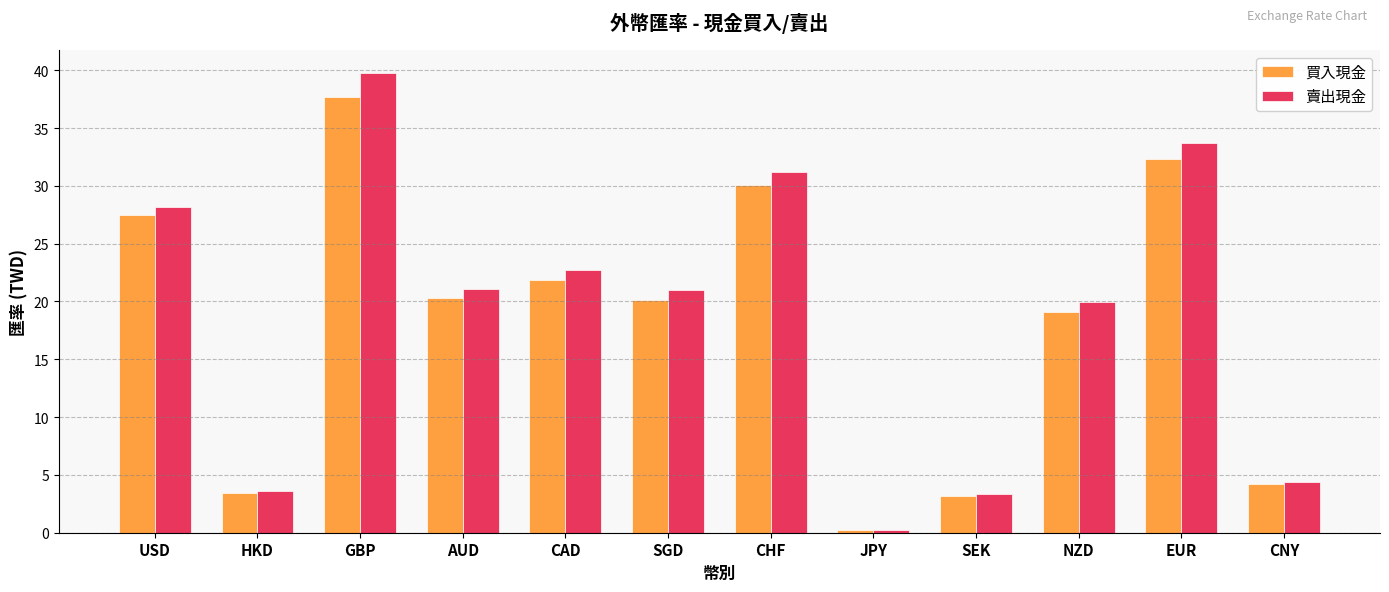

Is the value of 買入現金 at SEK greater than the value of 賣出現金 at EUR?

No